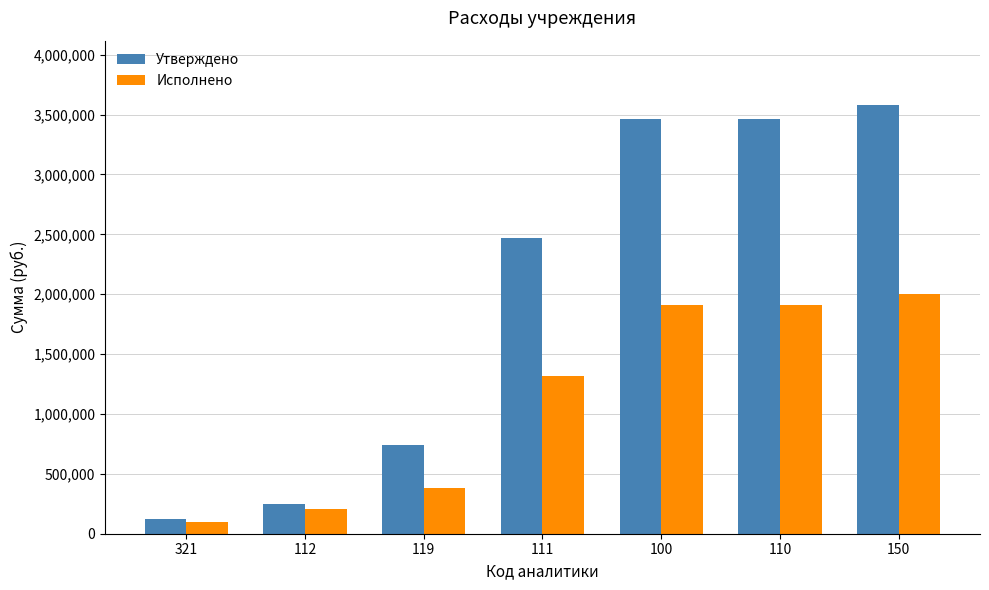

Is the value of Утверждено at 110 greater than the value of Исполнено at 119?

Yes